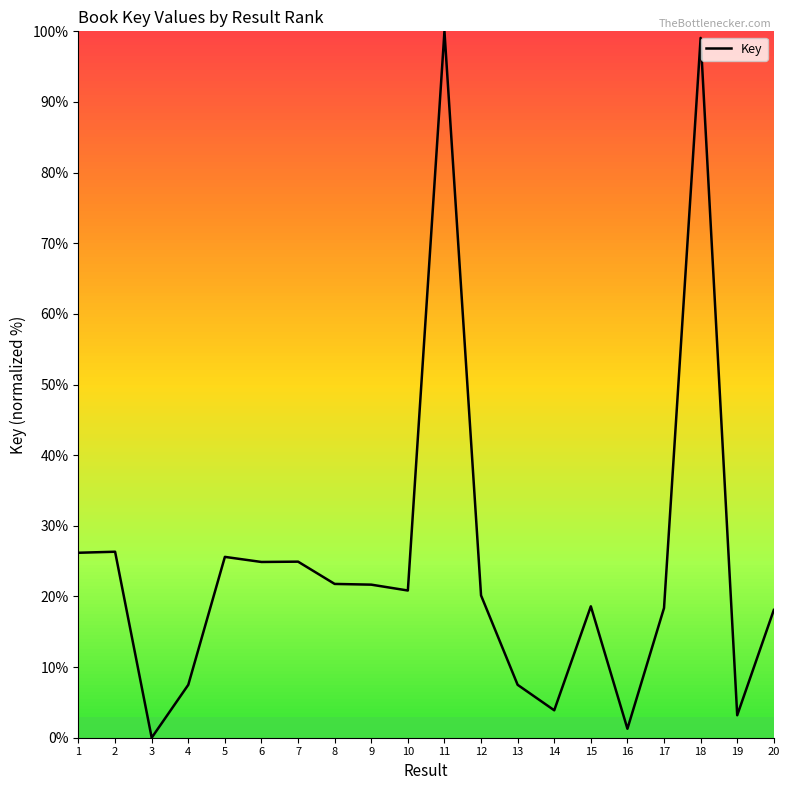

How many lines are shown in the chart?

1